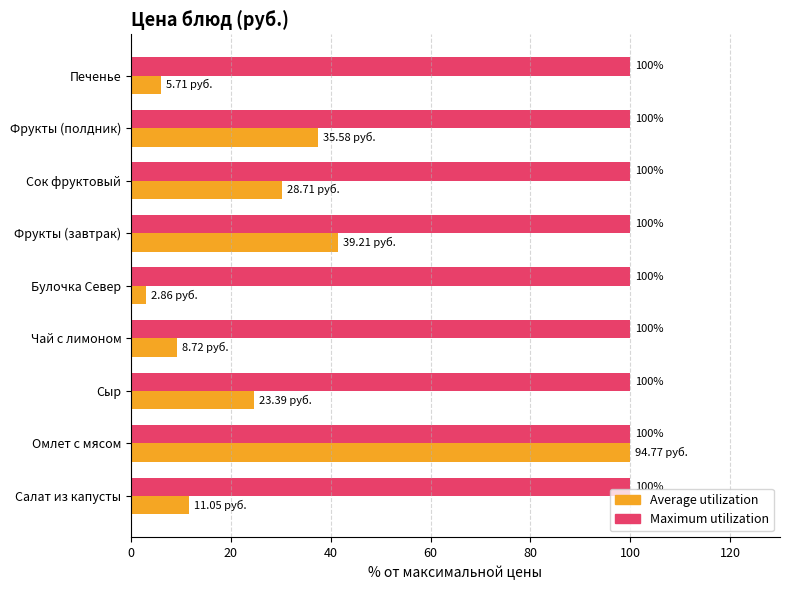

What is the average value of the Average utilization series?

29.3